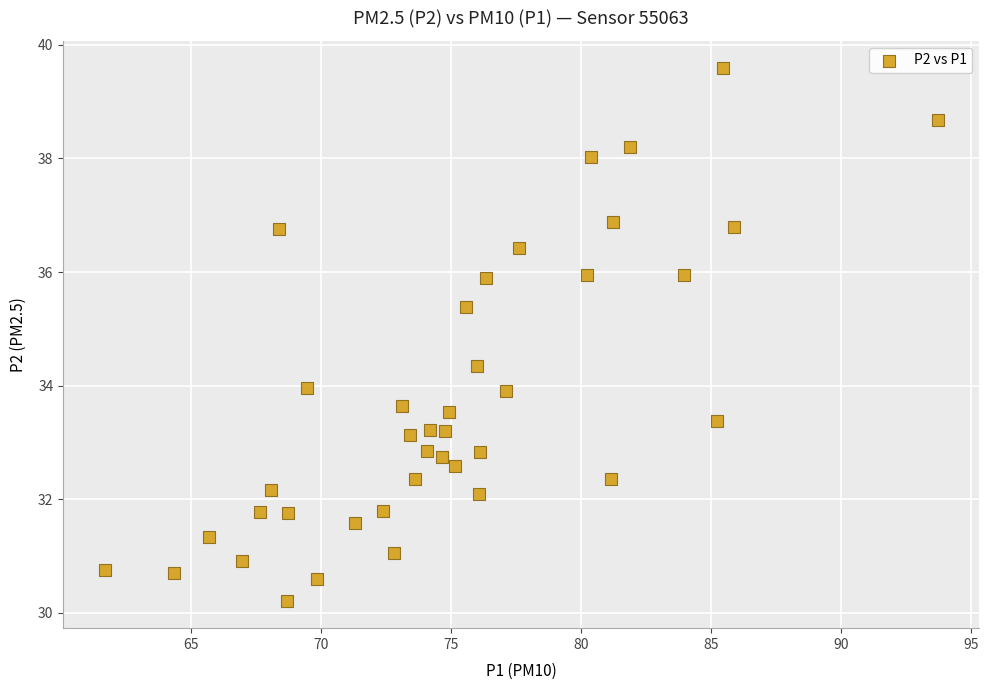

What is the range of X values (max minus min)?

32.0